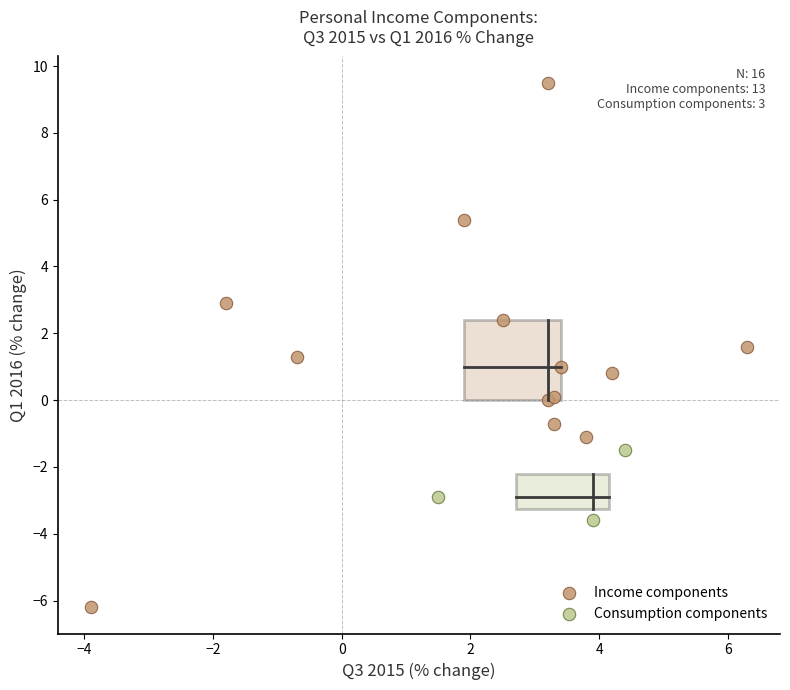

Which series contains the highest Y value?

Income components